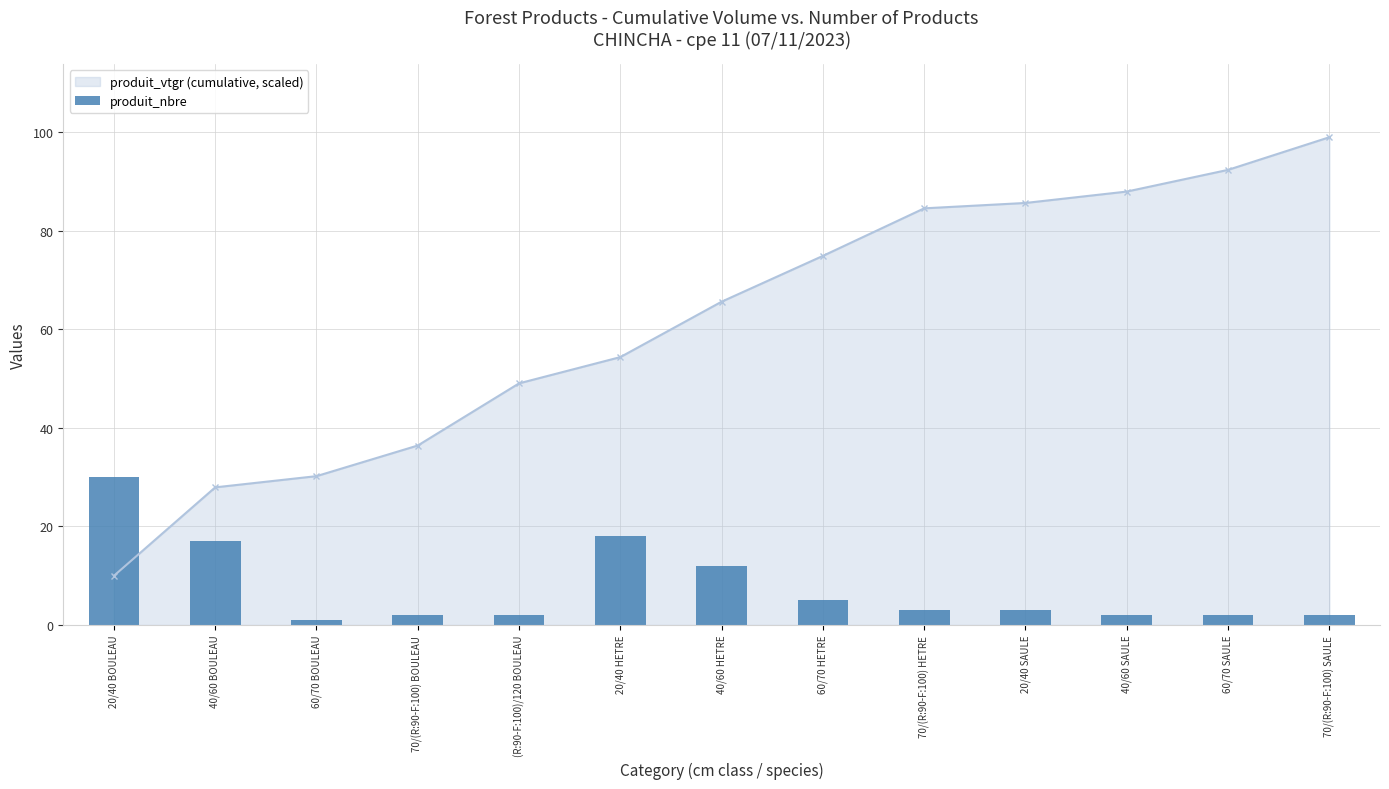

Count the number of values greater than 3.

5